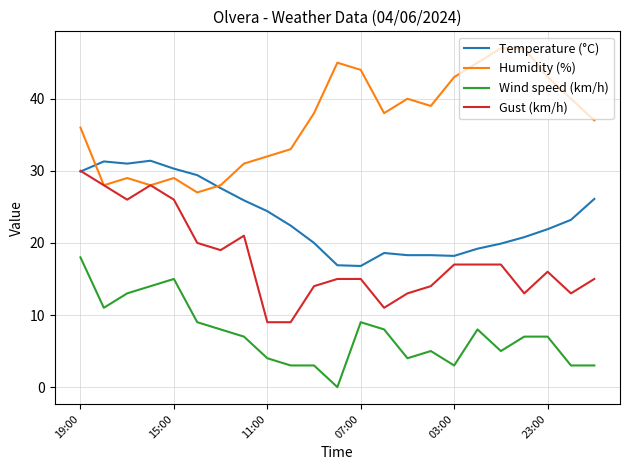

How many distinct data groups are displayed?

4